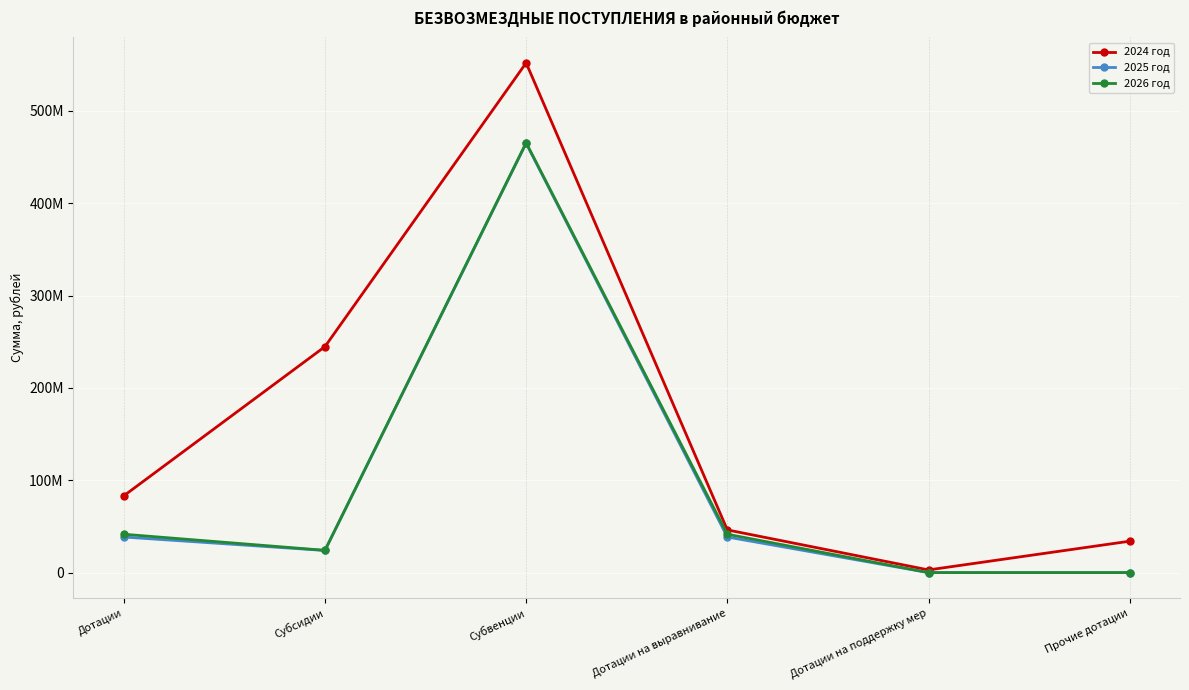

True or false: 2024 год and 2025 год cross at least once.

False